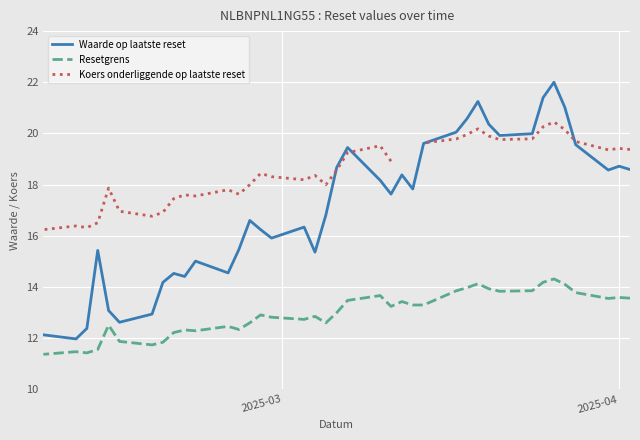

At how many categories does at least one series exceed 18?

23